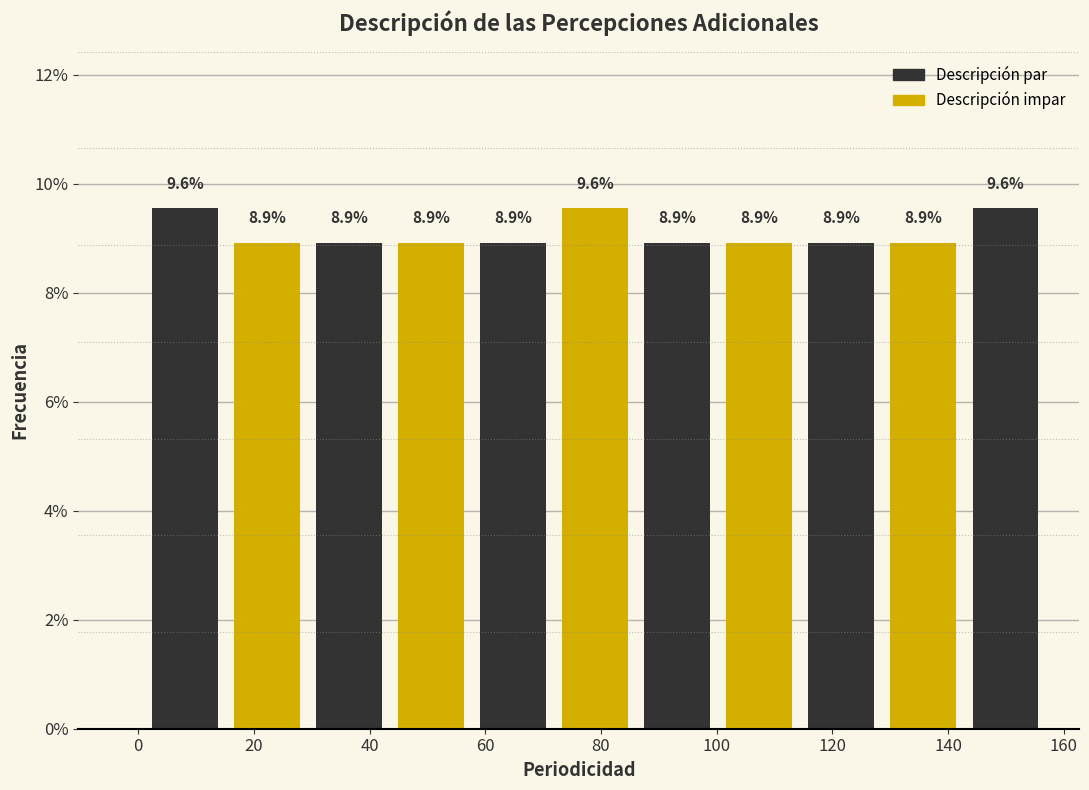

How tall is the bar that spans 128 to 142 on the x-axis? The bar edges are not printed on the chart, so give them approximately, as read against the axis.

8.9